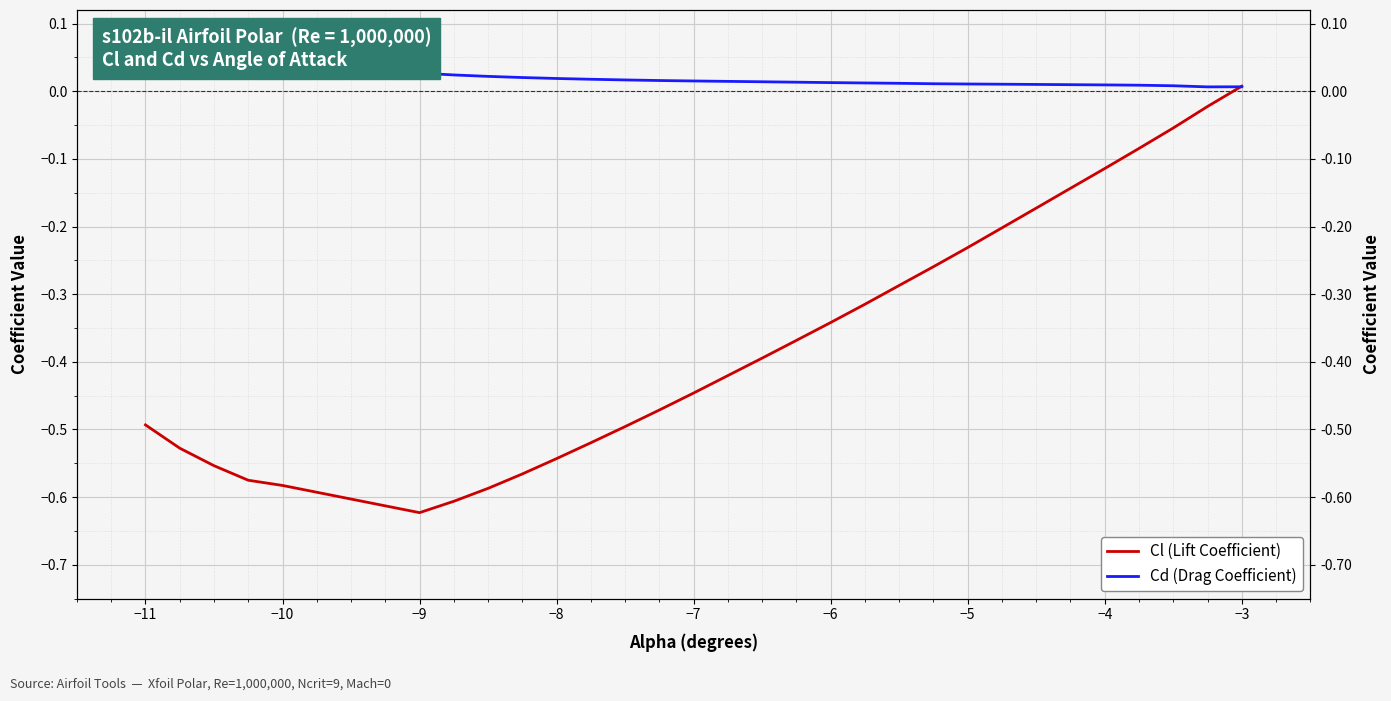

What is the label of the 22nd point from the left?

−5